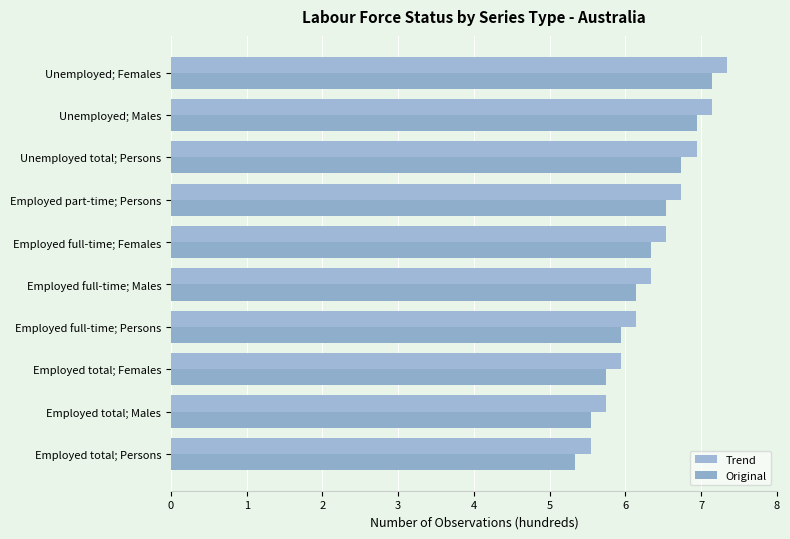

Reading left to right, list all the values displayed in this chart.

Trend: 5.5	5.7	5.9	6.1	6.3	6.5	6.7	6.9	7.1	7.3
Original: 5.3	5.5	5.7	5.9	6.1	6.3	6.5	6.7	6.9	7.1